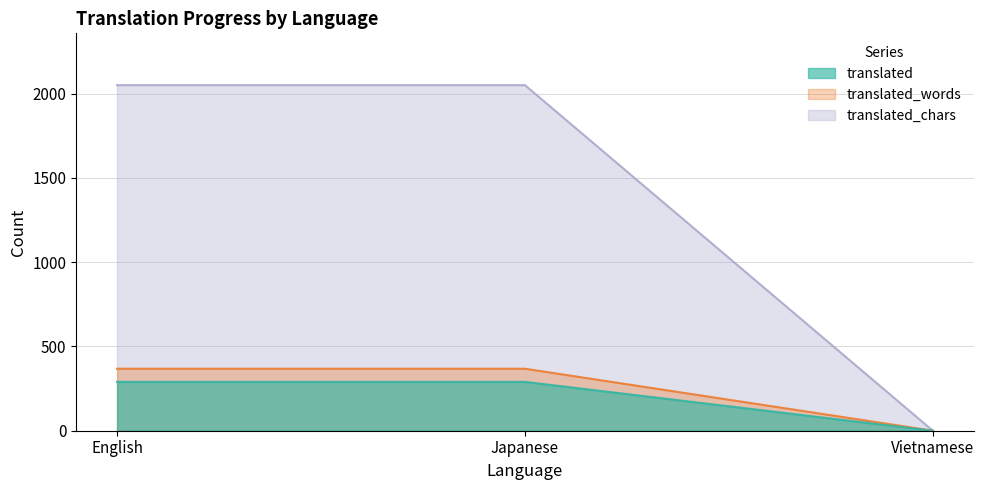

What is the difference between the translated_words values at English and Vietnamese?

368